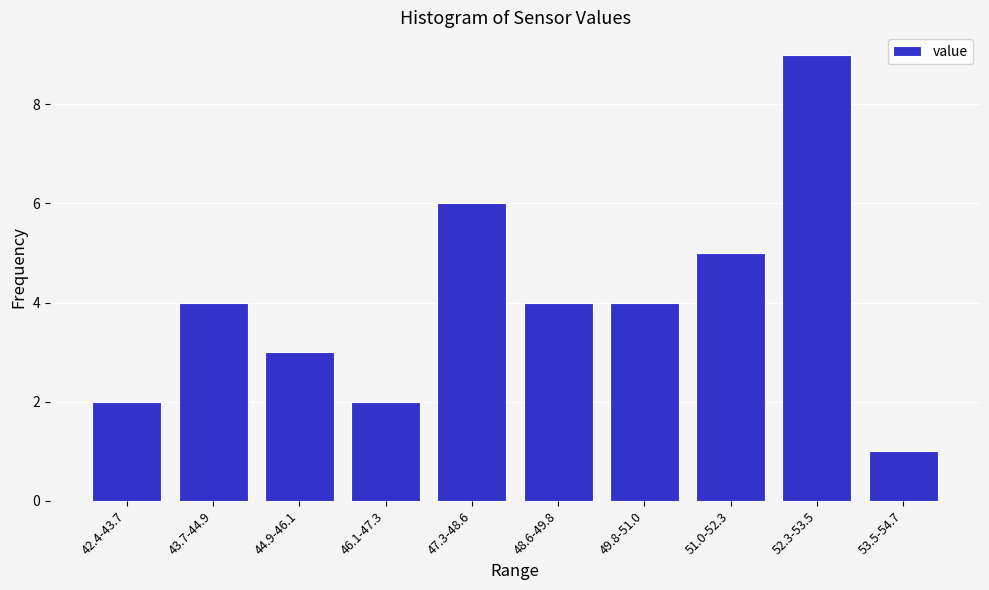

Reading right to left, transcribe all the data shown in this chart.

1	9	5	4	4	6	2	3	4	2